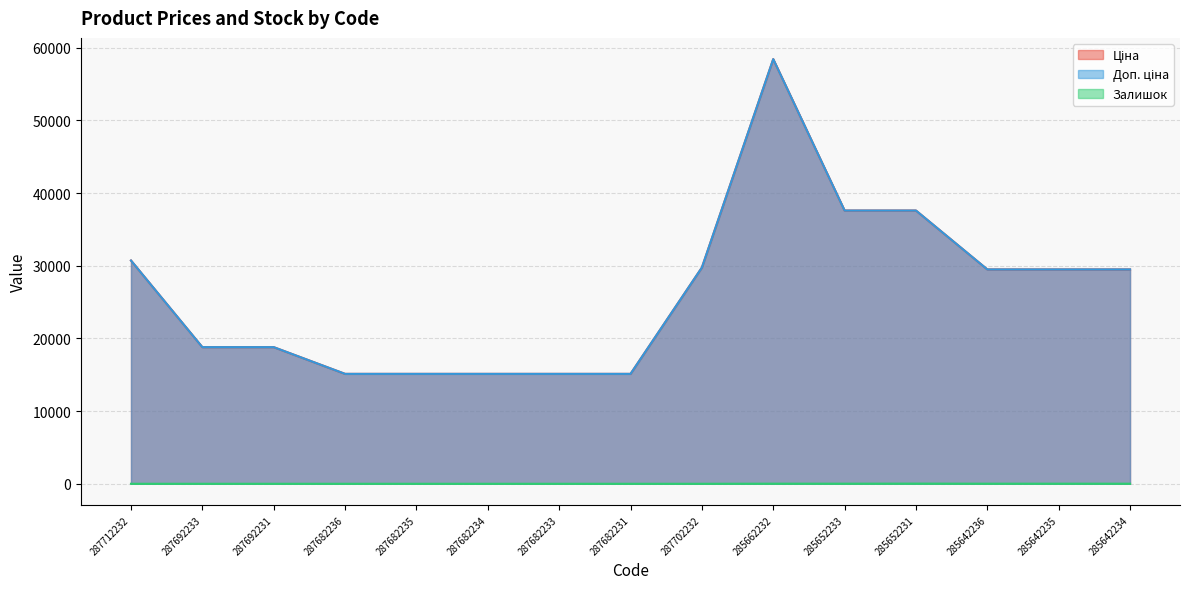

What is the sum of all Залишок values?

85.0